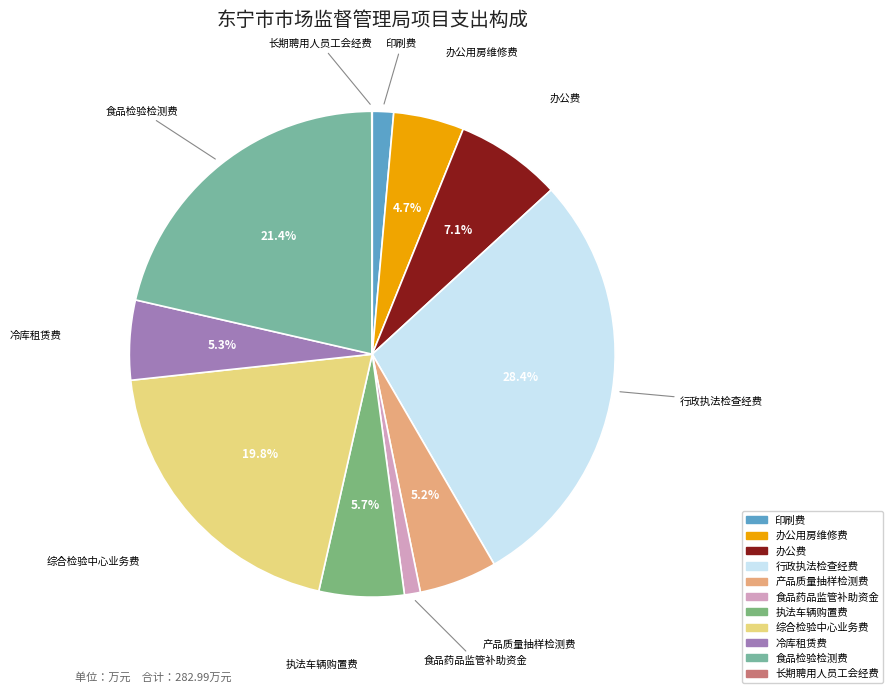

Between 产品质量抽样检测费 and 食品检验检测费, which is larger?

食品检验检测费